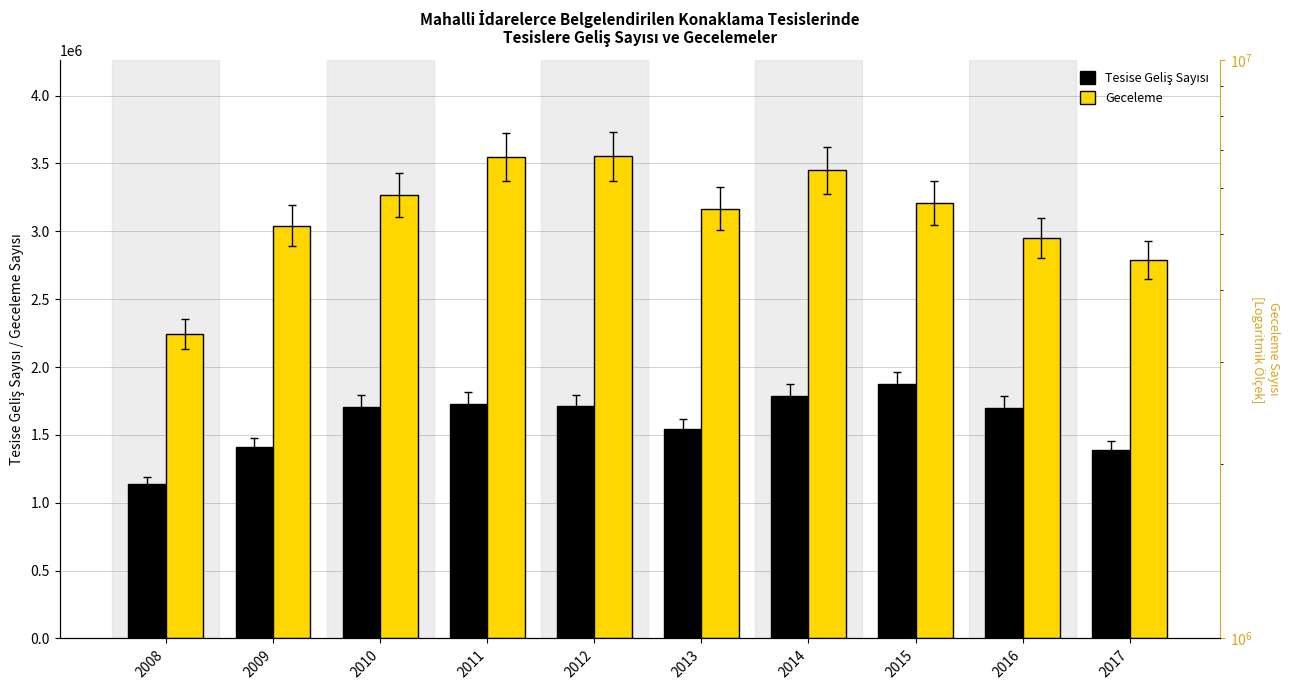

At 2015, list the series in order from largest to smallest.

Geceleme, Tesise Geliş Sayısı